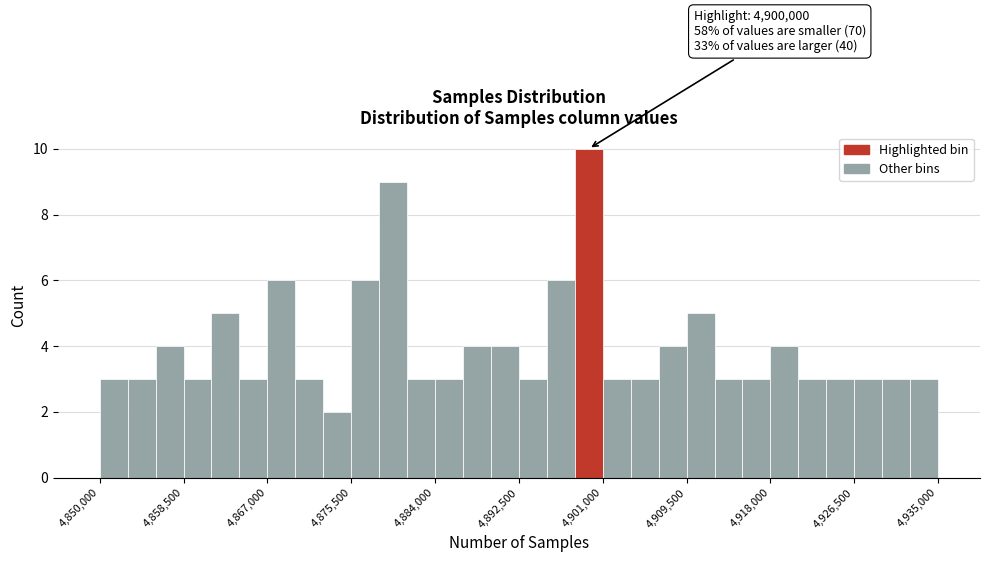

Read against the x-axis, roughly where is the centre of the tallest bar?

4900000